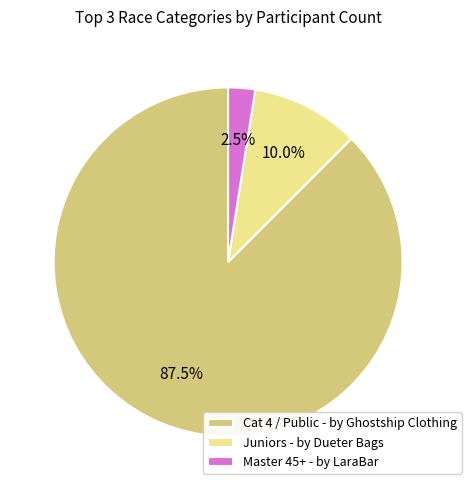

Which slice is the smallest?

Master 45+ - by LaraBar